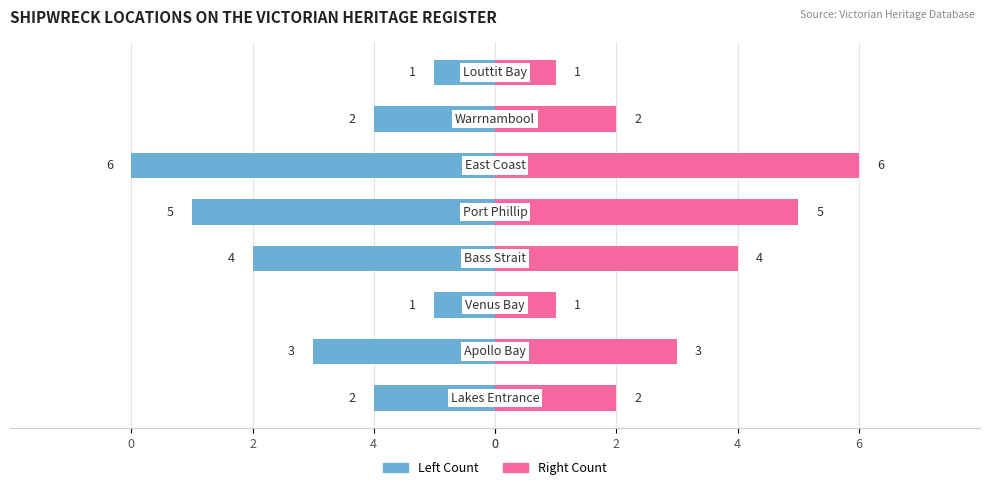

The value of Heritage Count (Left) at 2 is -6. True or false?

True